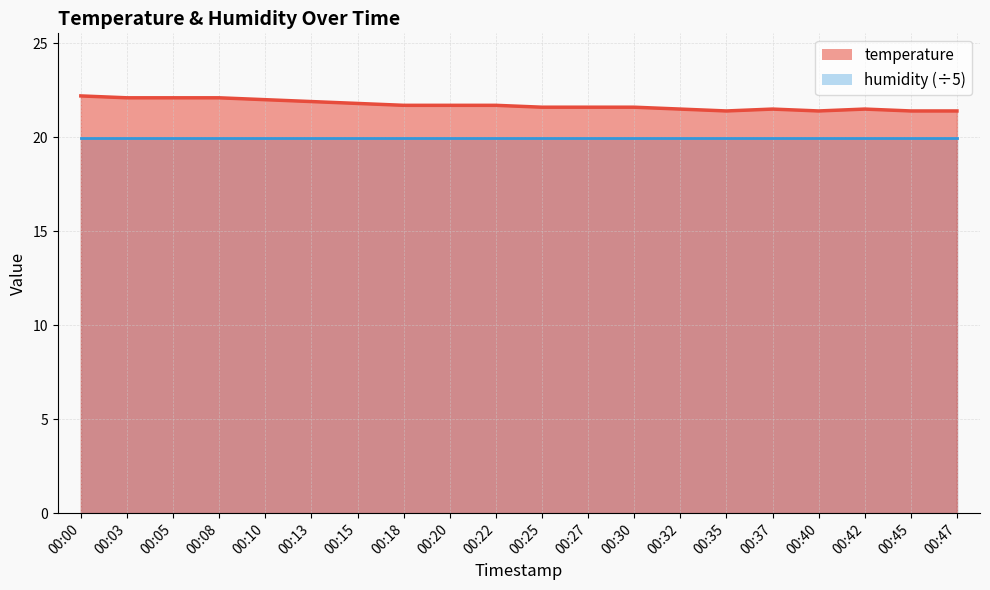

What is the sum of all values?

434.2